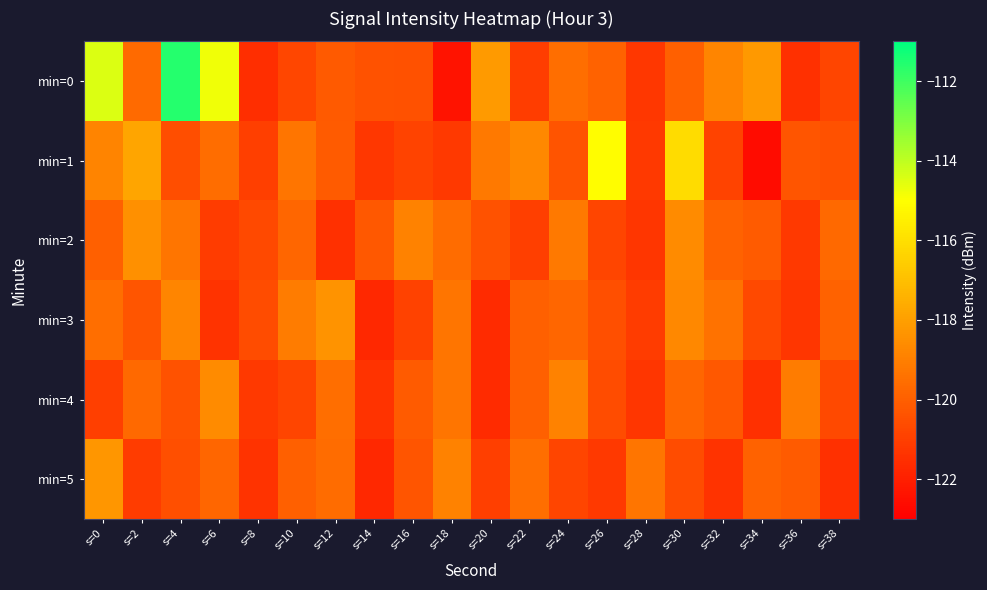

How many series are shown in this chart?

6